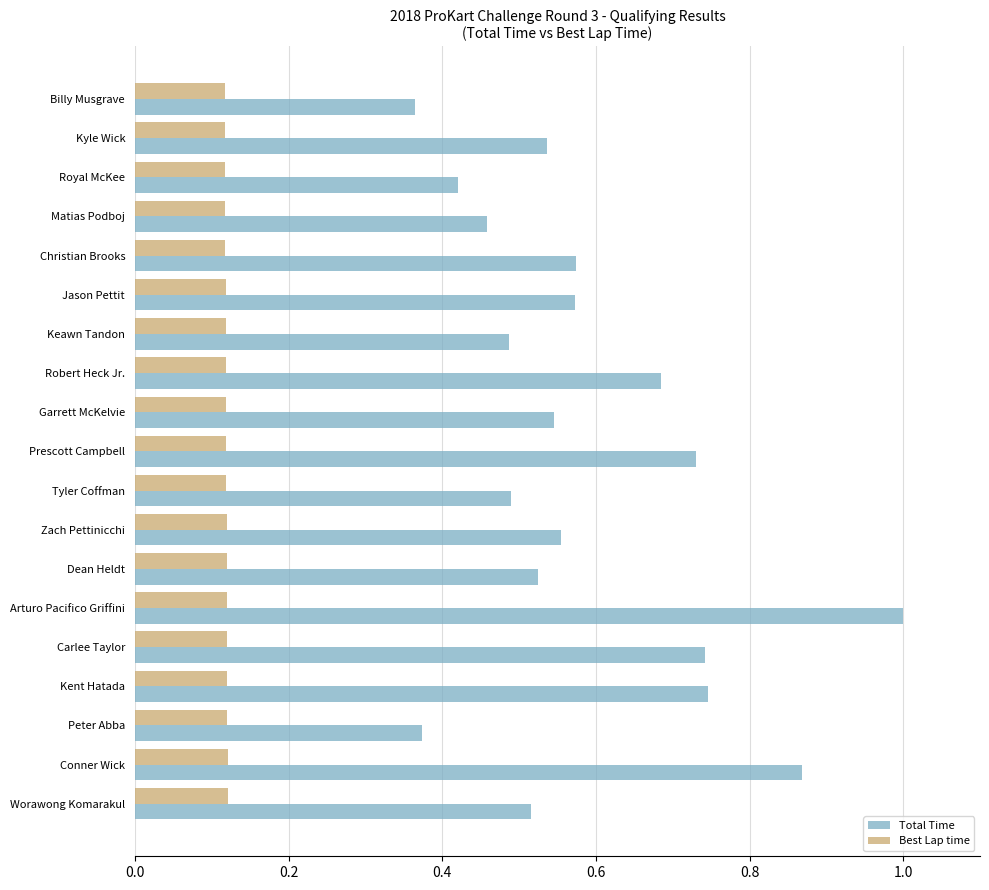

List the series in order of their overall mean, lowest first.

Best Lap time, Total Time